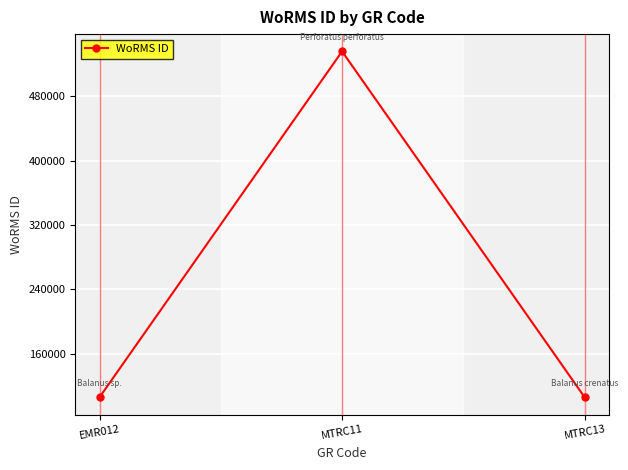

What is the smallest value displayed?

106122